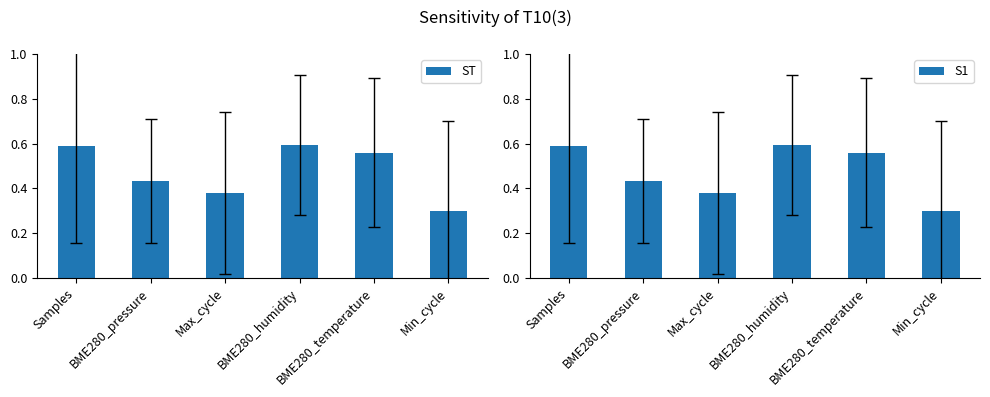

What is the difference between the maximum and minimum values in the ST series?

0.3